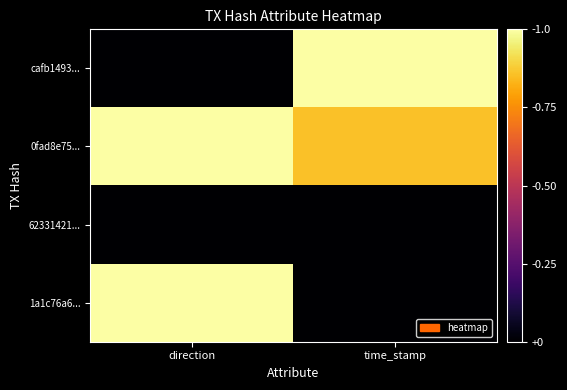

Reading right to left, list all the values displayed in this chart.

cafb1493...: time_stamp=1.0	direction=0.0
0fad8e75...: time_stamp=0.9	direction=1.0
62331421...: time_stamp=0.0	direction=0.0
1a1c76a6...: time_stamp=0.0	direction=1.0